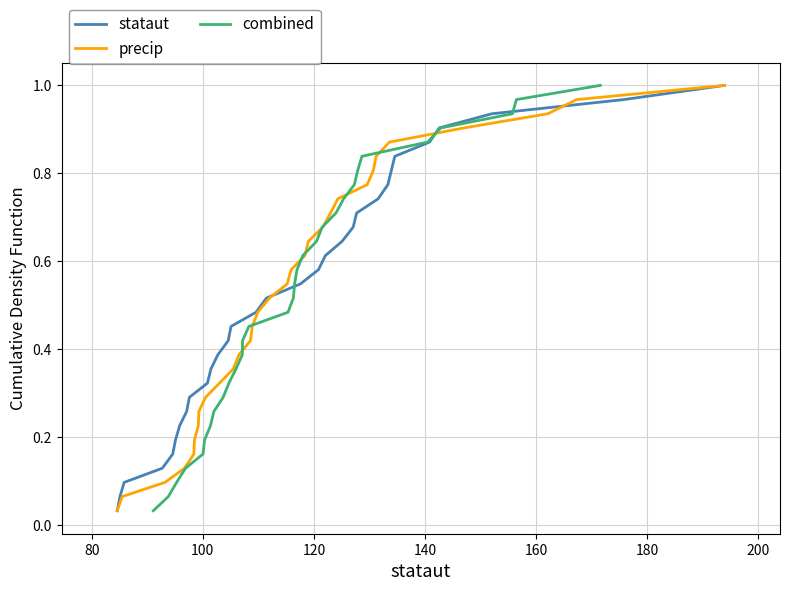

Which series has the largest total across all categories?

stataut